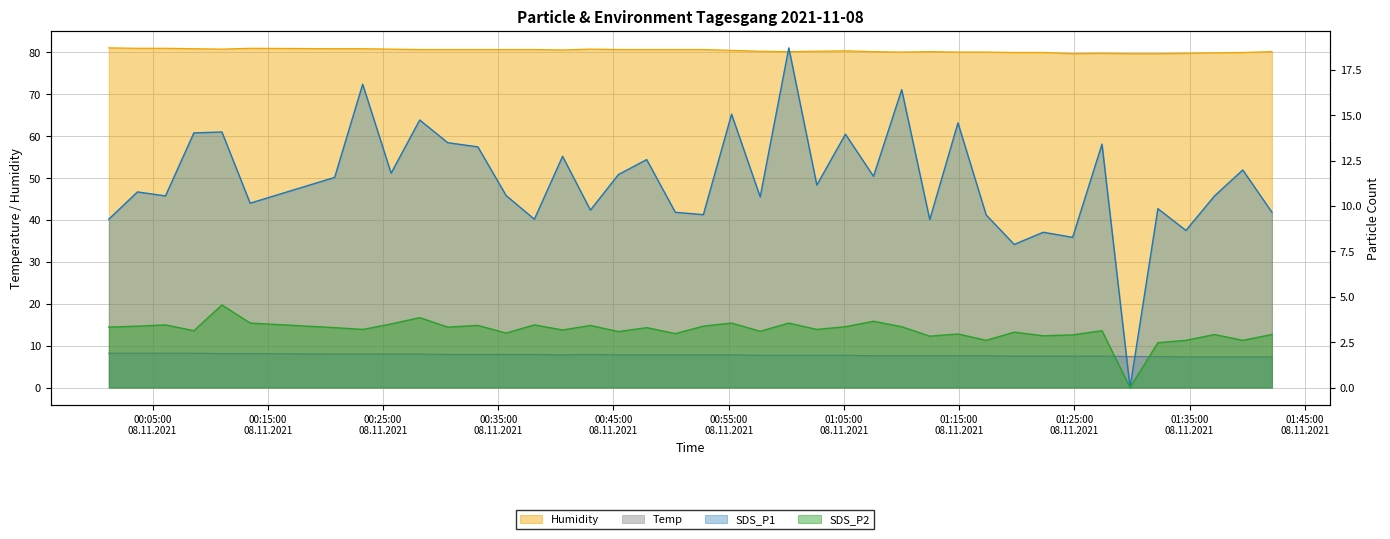

How many interior local valleys does the SDS_P2 series have?

14